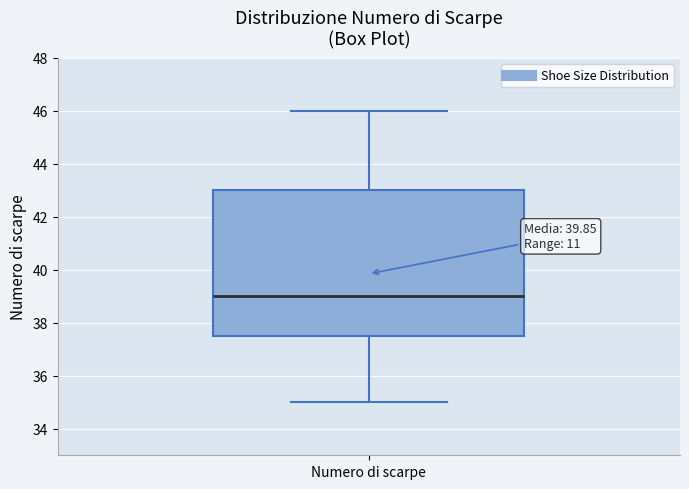

Where is the upper edge of the box for Numero di scarpe on the y-axis? The values are not printed on the chart, so give them approximately, as read against the axis.

43.0